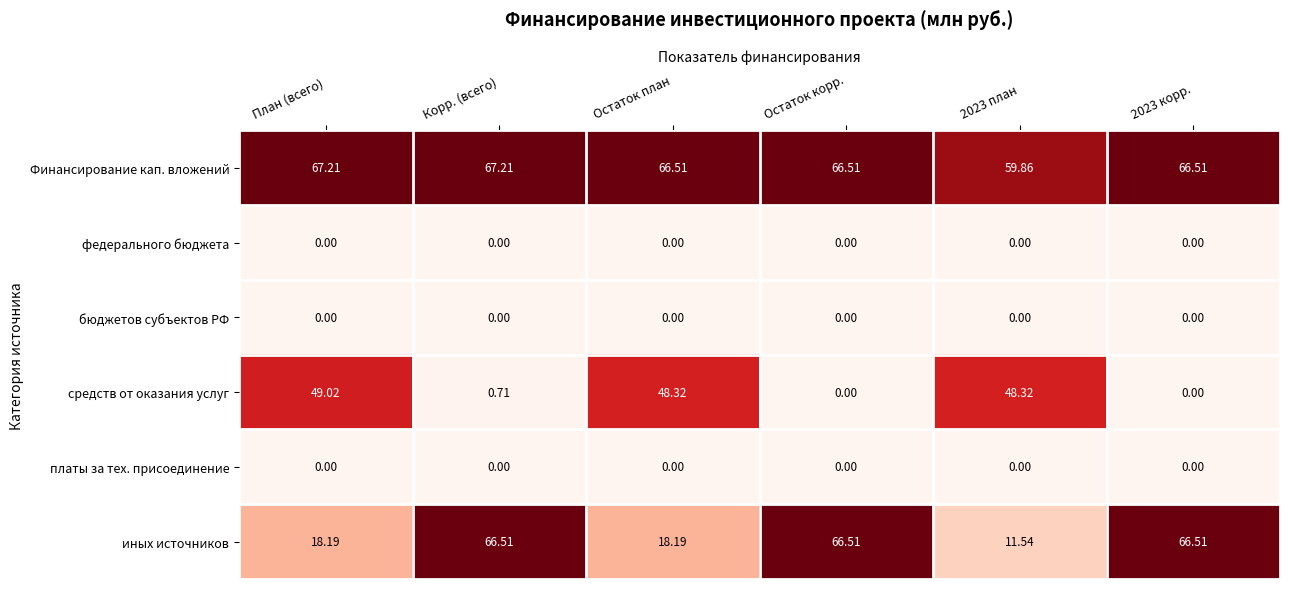

Which series has the widest spread of values?

иных источников